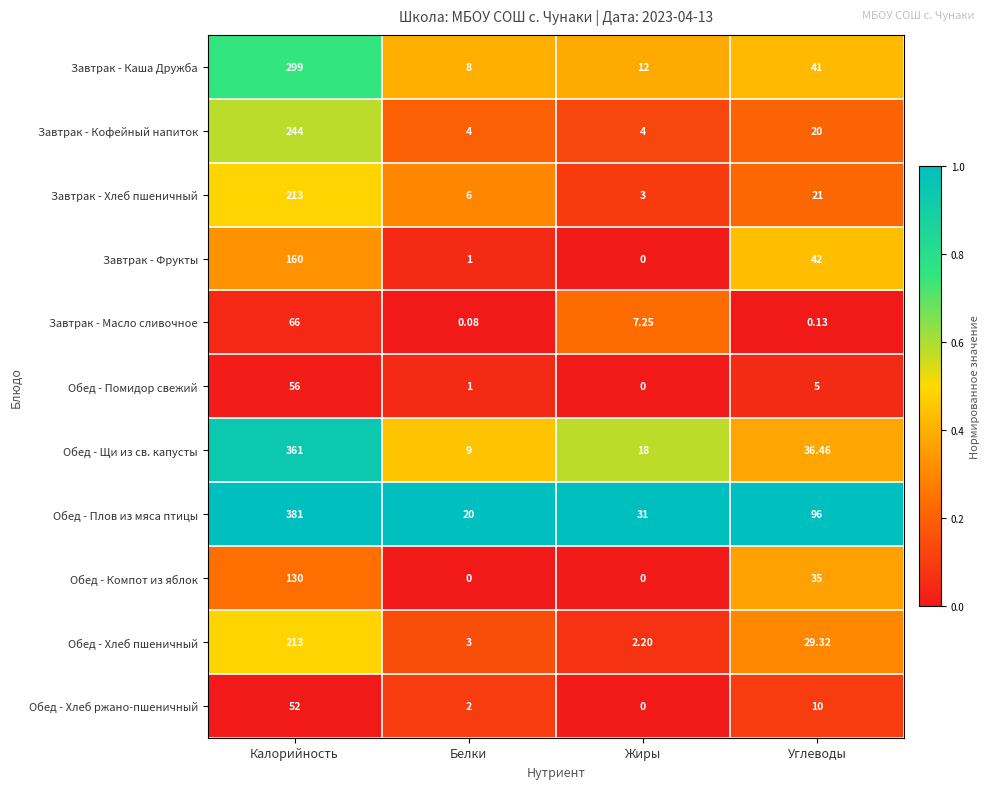

At which label does Обед - Щи из св. капусты reach its minimum?

Белки